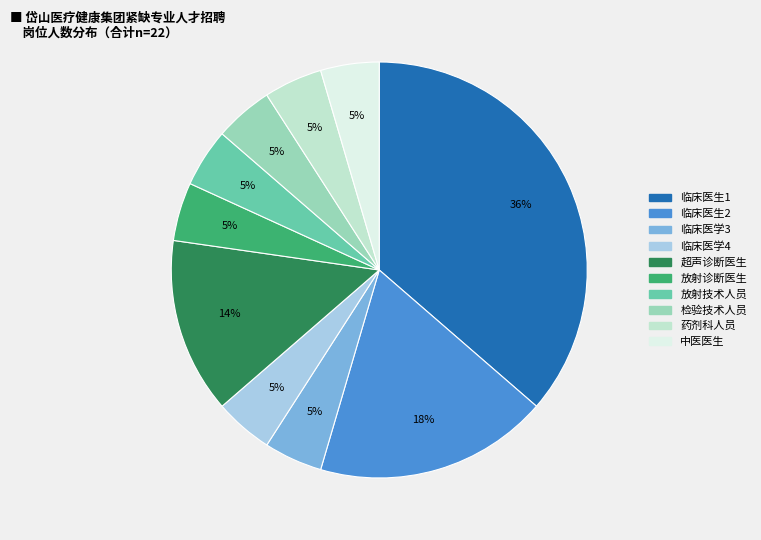

Do 放射诊断医生 and 药剂科人员 together represent more than half of the pie?

No